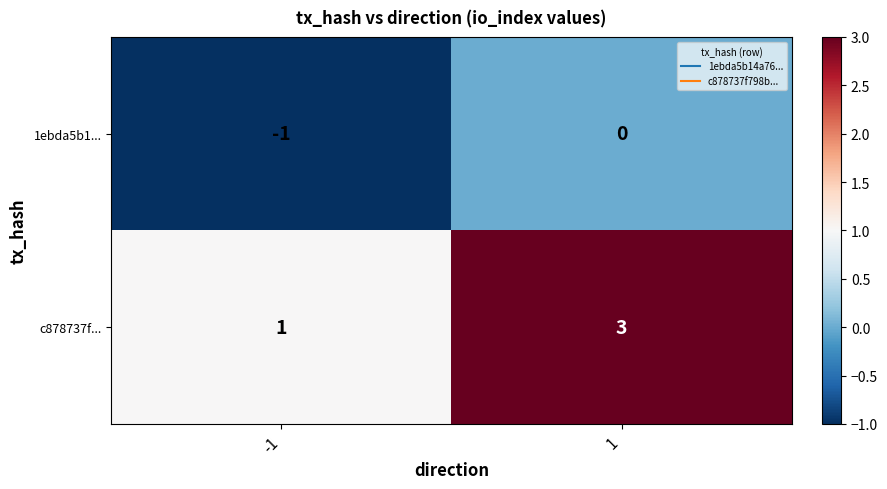

What is the total value across all series at 1?

3